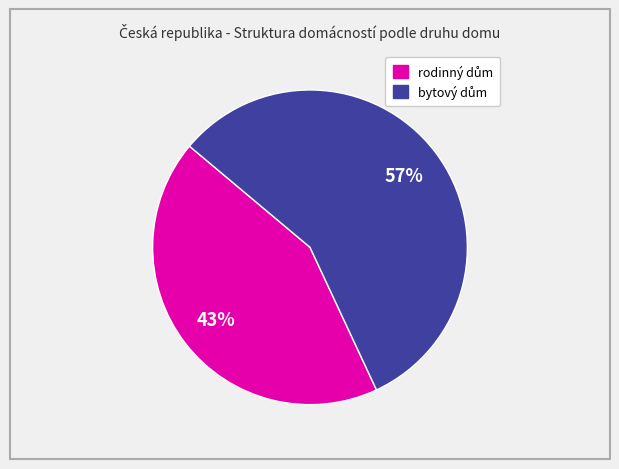

Does any single category account for the majority?

Yes